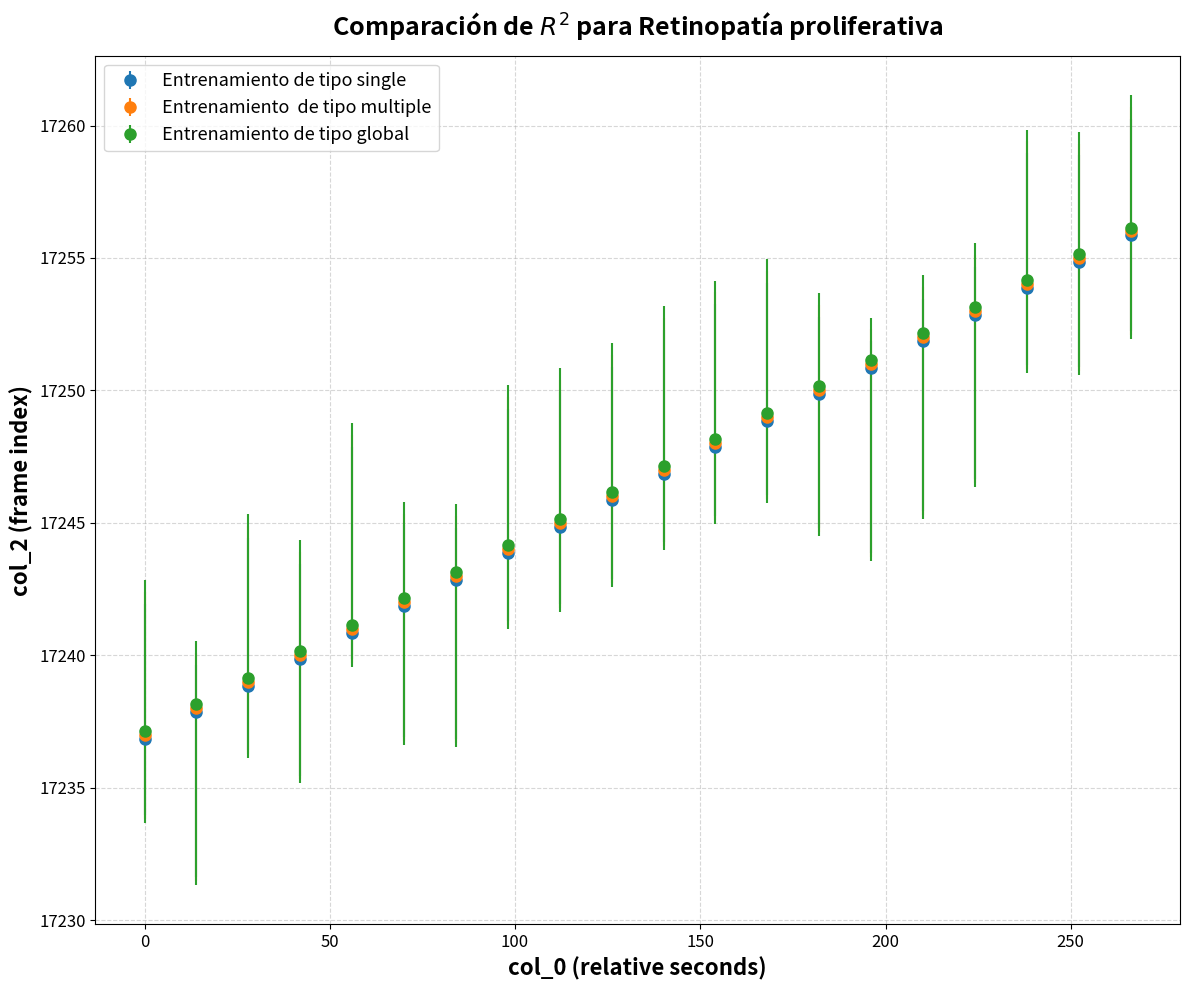

What is the maximum value shown in the chart?

17256.2